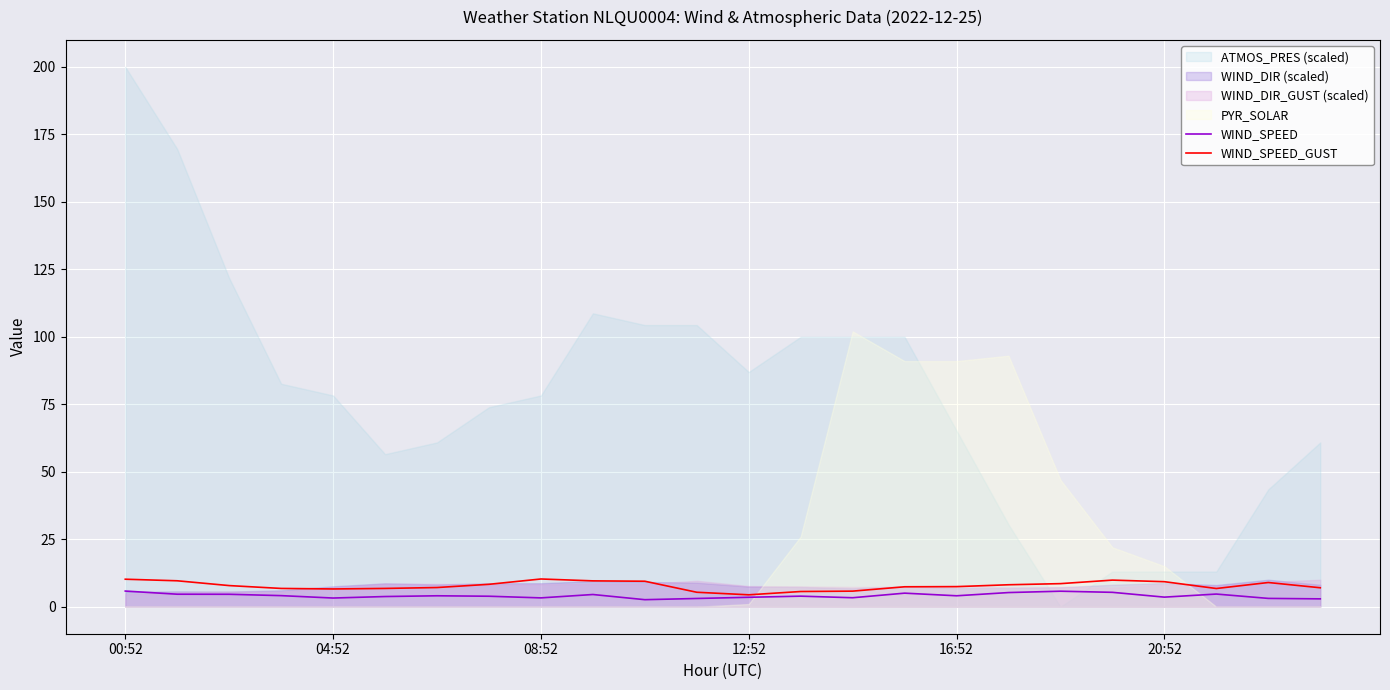

Where is the first local maximum for WIND_SPEED?

6